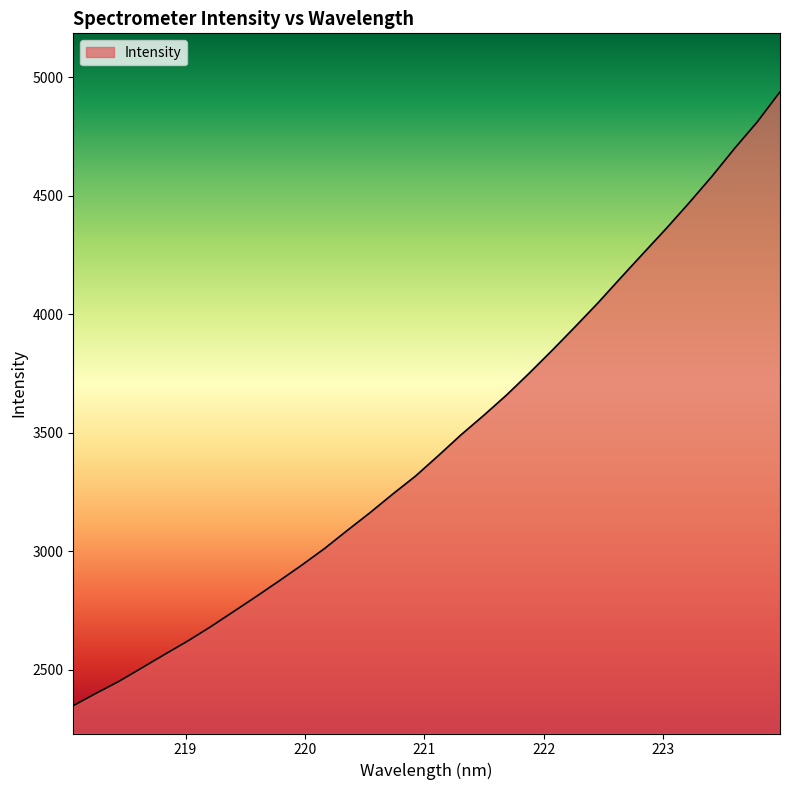

What is the difference between the maximum and minimum values?

2589.5